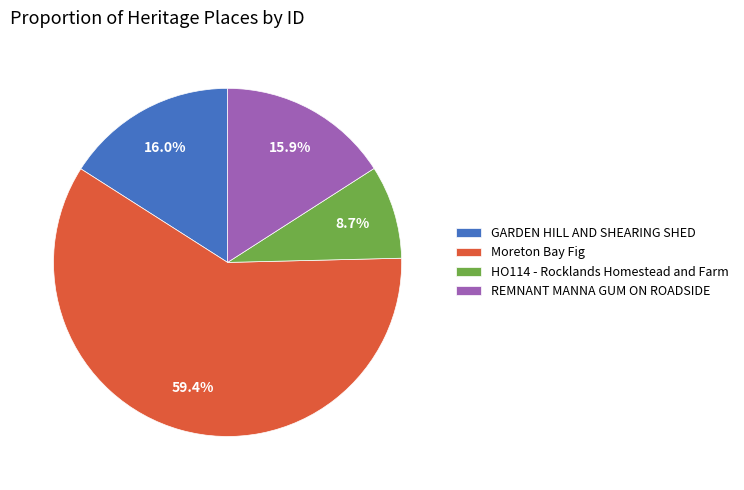

What is the ratio of the value at REMNANT MANNA GUM ON ROADSIDE to the value at GARDEN HILL AND SHEARING SHED?

1.0